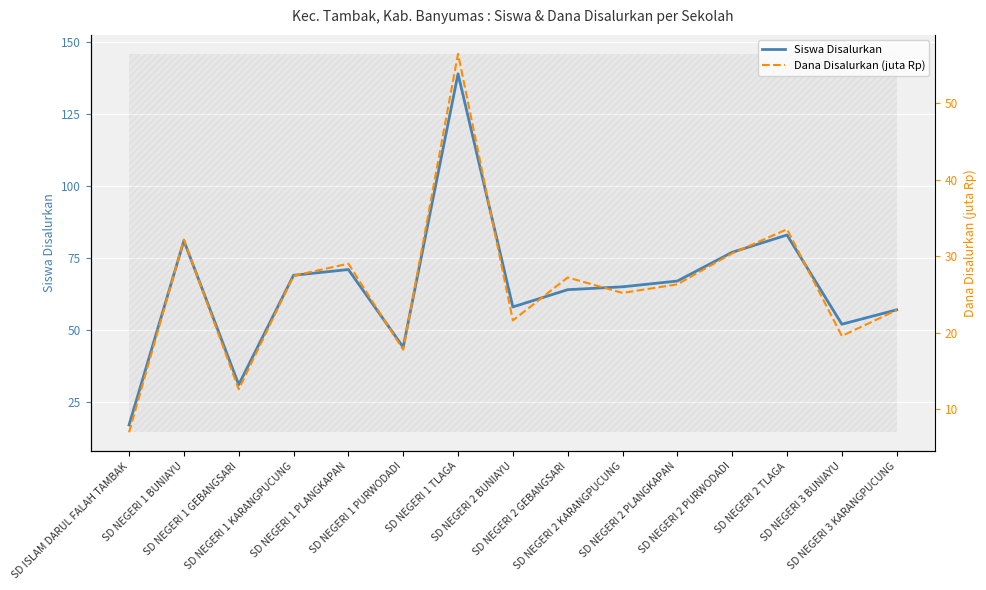

How many data points in Siswa Disalurkan are less than 65?

7